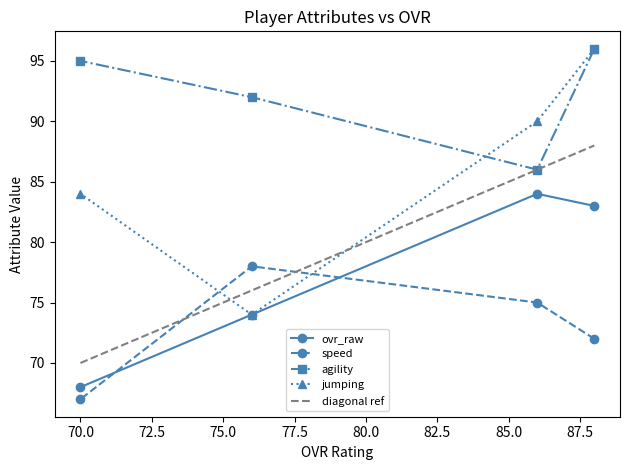

What is the total value across all series at 88?

347